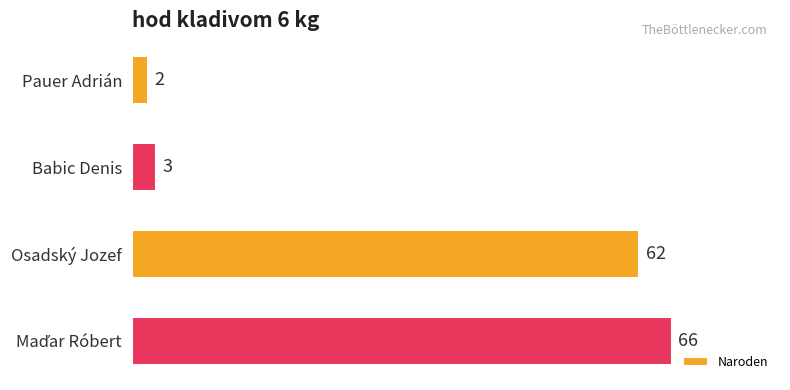

How many values are below 62?

2